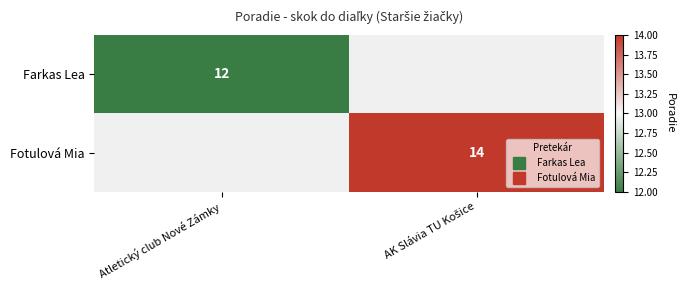

How many data points does each series have?

2